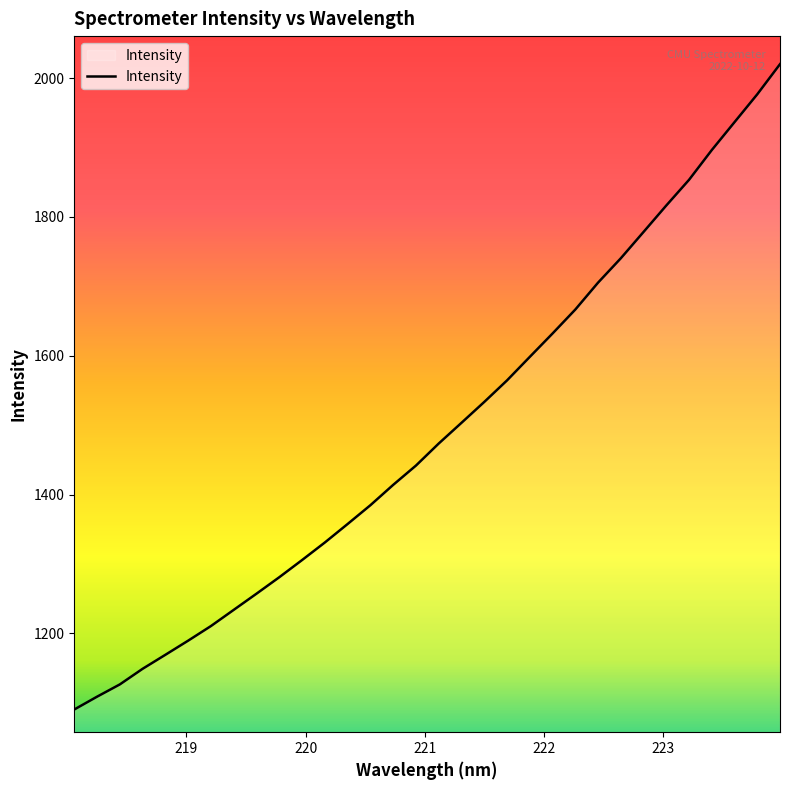

What is the difference between the maximum and minimum values?

929.8